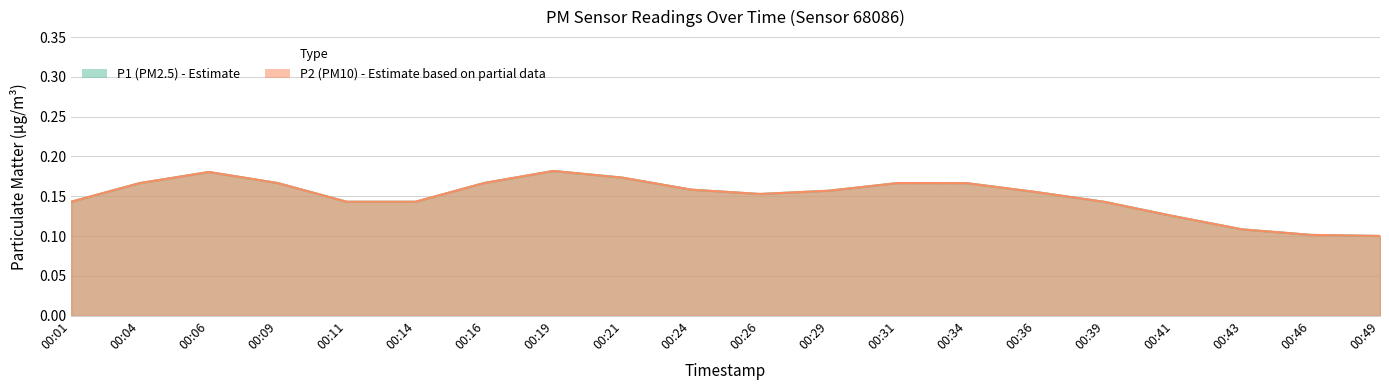

List the series in order of their peak value, highest first.

P1, P2